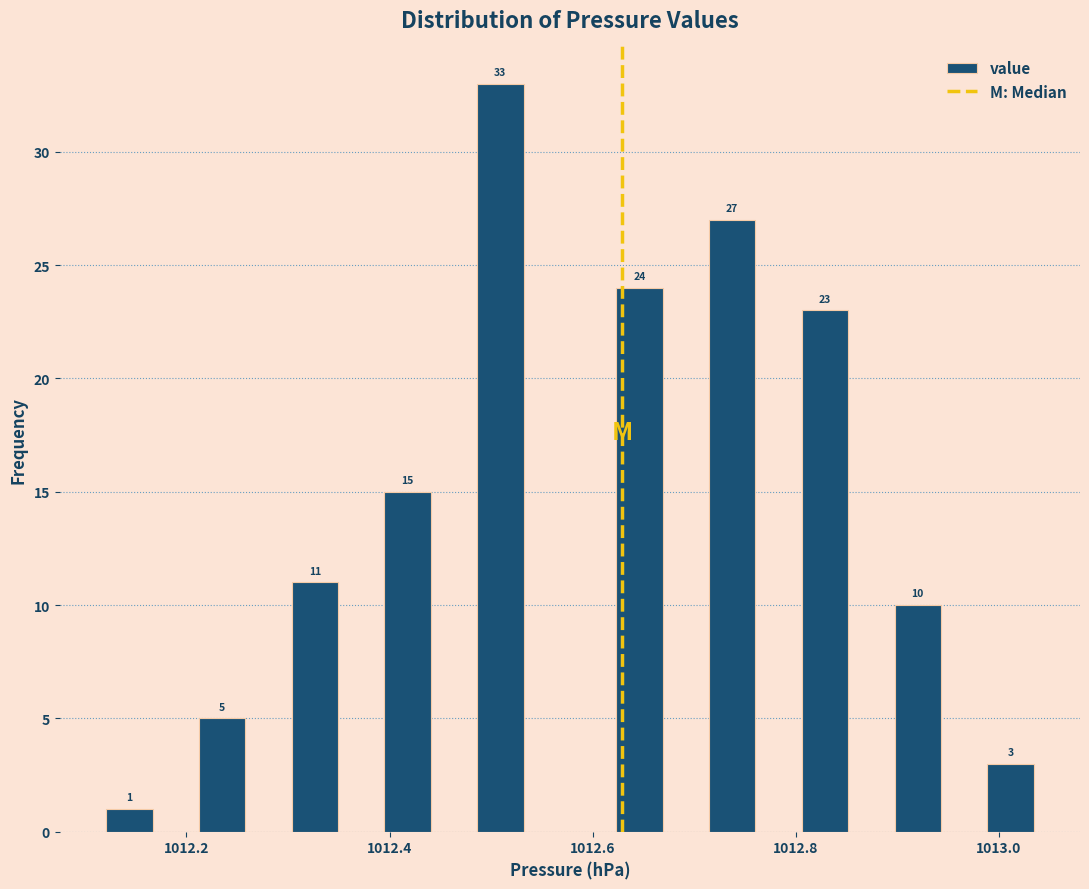

Around what value on the x-axis is the tallest bar? Give the approximate position of its centre, as read against the axis.

1012.50